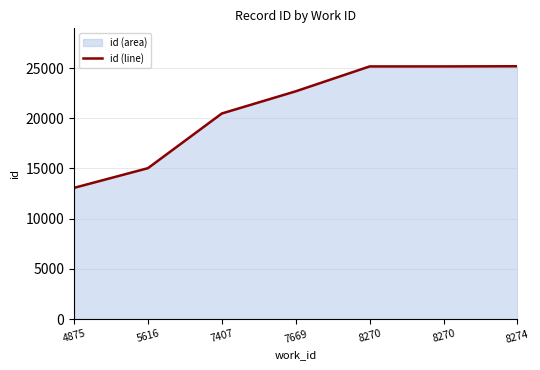

Reading right to left, transcribe all the data shown in this chart.

8274=25185	8270=25169	8270=25167	7669=22688	7407=20478	5616=15029	4875=13068